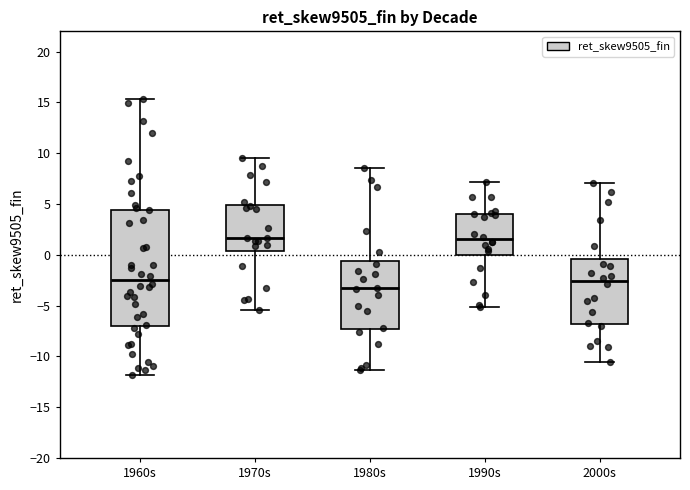

Comparing the boxes themselves (not the whiskers), which one is the tallest?

1960s